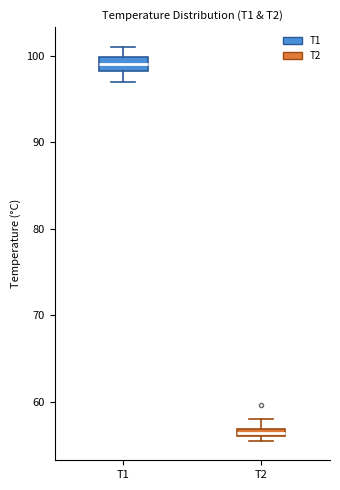

Which box has the highest median line?

T1